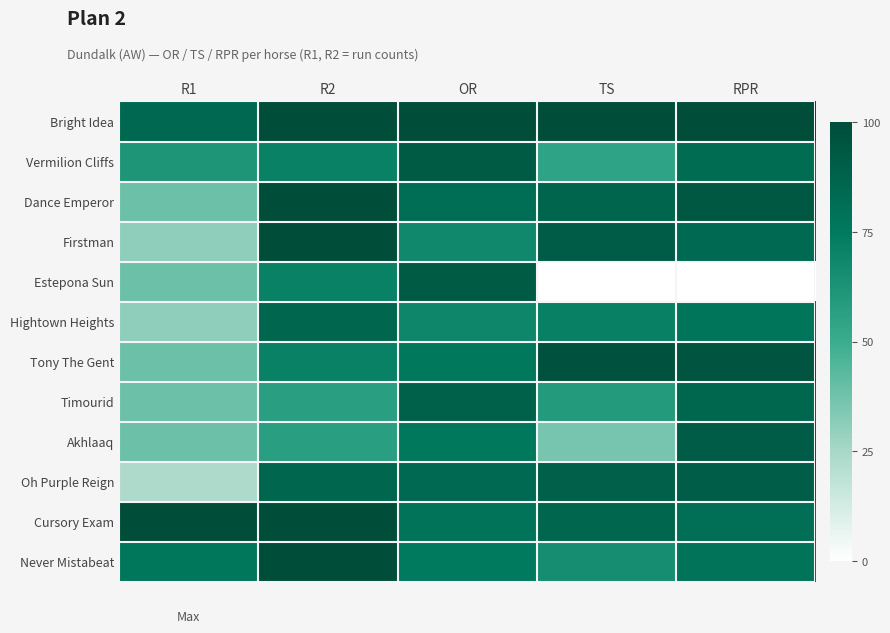

At how many categories does at least one series exceed 0?

5